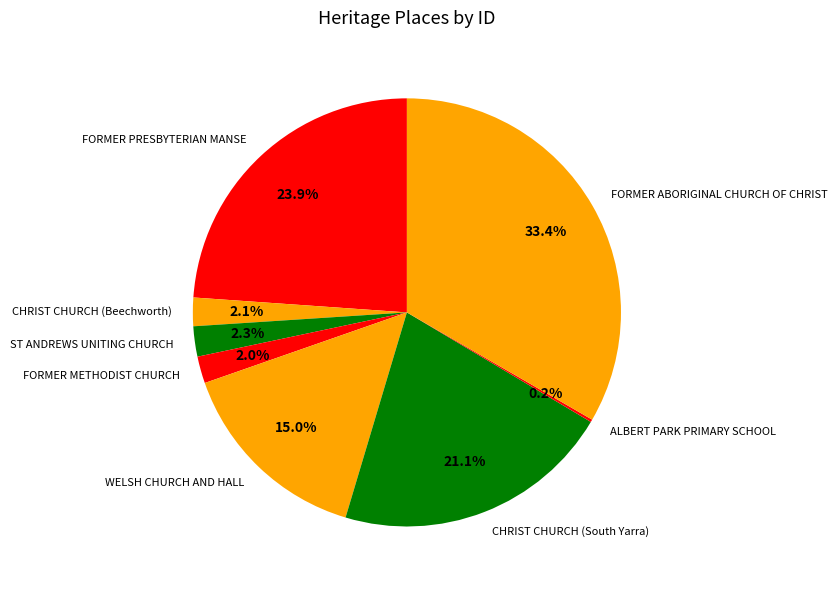

Does any single category account for the majority?

No